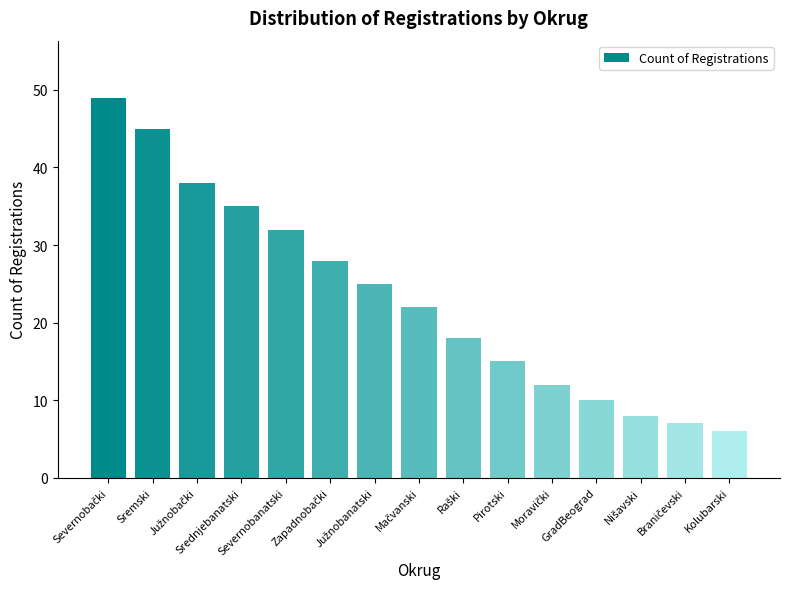

What is the average value?

23